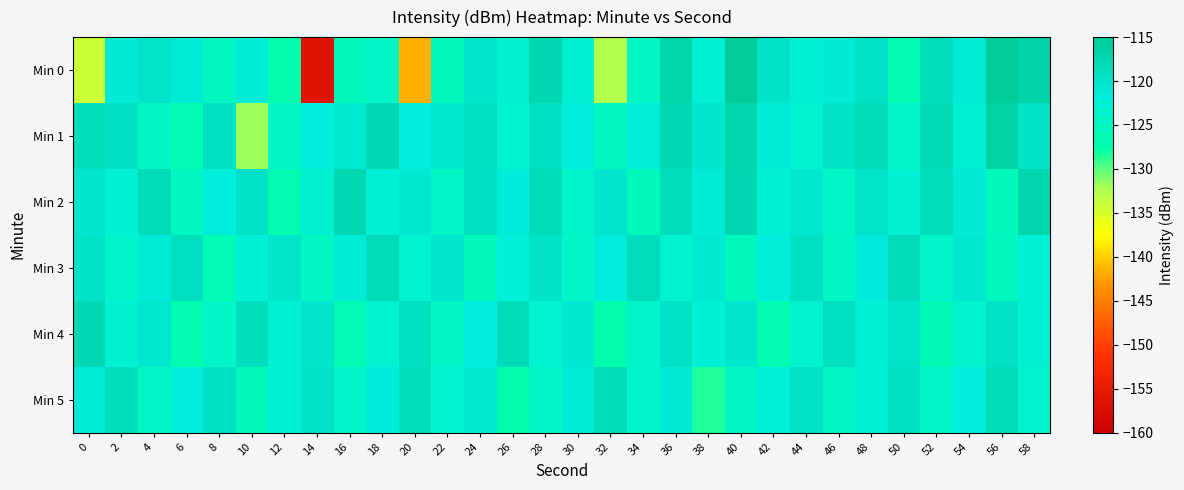

Which has a higher value, 30 or 34?

30